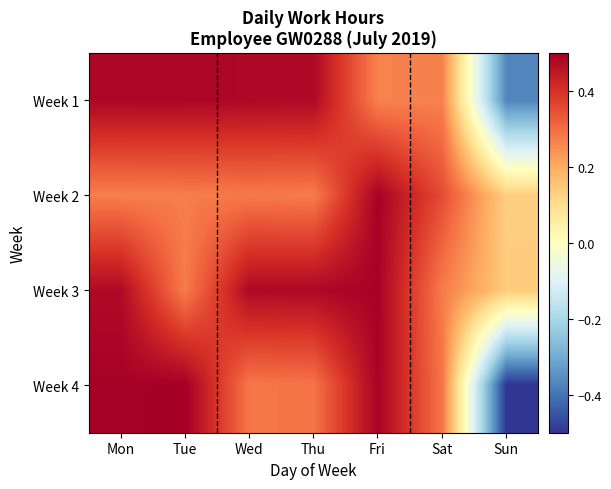

Reading right to left, transcribe all the data shown in this chart.

Week 1: Sun=-0.4	Sat=0.3	Fri=0.3	Thu=0.5	Wed=0.5	Tue=0.5	Mon=0.5
Week 2: Sun=0.1	Sat=0.4	Fri=0.5	Thu=0.3	Wed=0.3	Tue=0.3	Mon=0.3
Week 3: Sun=0.1	Sat=0.3	Fri=0.5	Thu=0.5	Wed=0.5	Tue=0.3	Mon=0.5
Week 4: Sun=-0.5	Sat=0.3	Fri=0.5	Thu=0.3	Wed=0.3	Tue=0.5	Mon=0.5